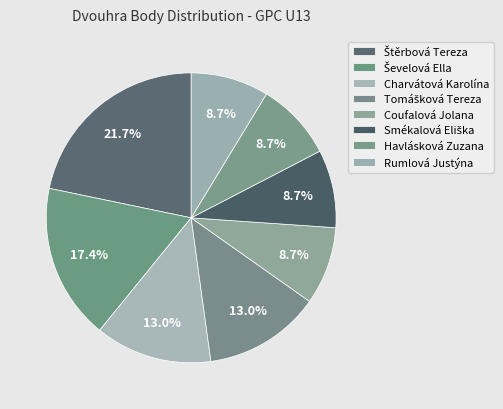

Rank the categories by value from highest to lowest.

Štěrbová Tereza, Ševelová Ella, Charvátová Karolína, Tomášková Tereza, Coufalová Jolana, Smékalová Eliška, Havlásková Zuzana, Rumlová Justýna